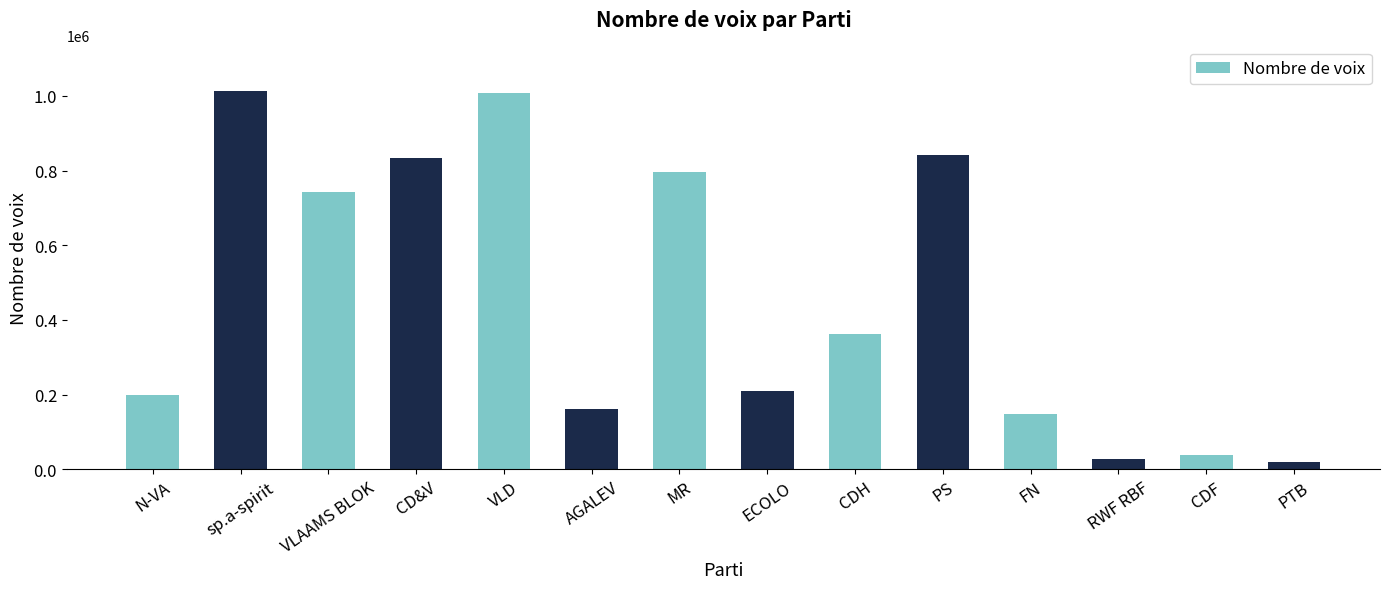

At which label is the value closest to 516129?

CDH